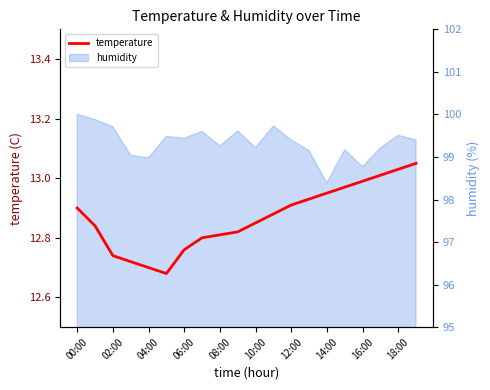

What is the maximum value shown in the chart?

13.1